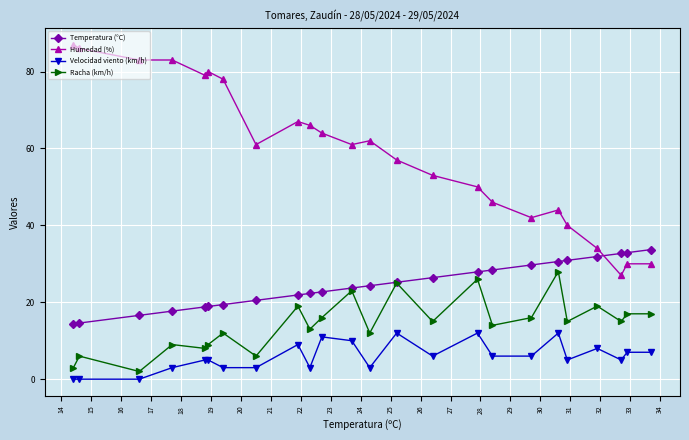

True or false: Racha (km/h) has more than 1 interior local peaks.

True